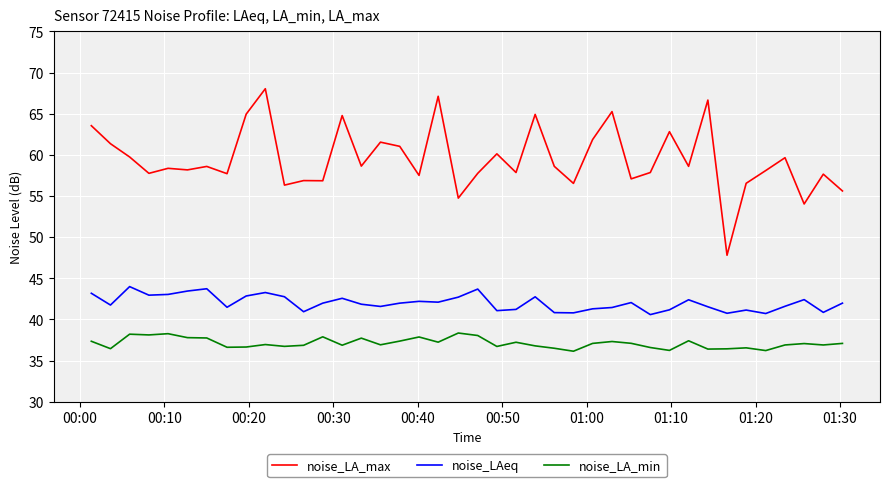

In noise_LAeq, how many points are lower than both neighbors (excluding endpoints)?

12